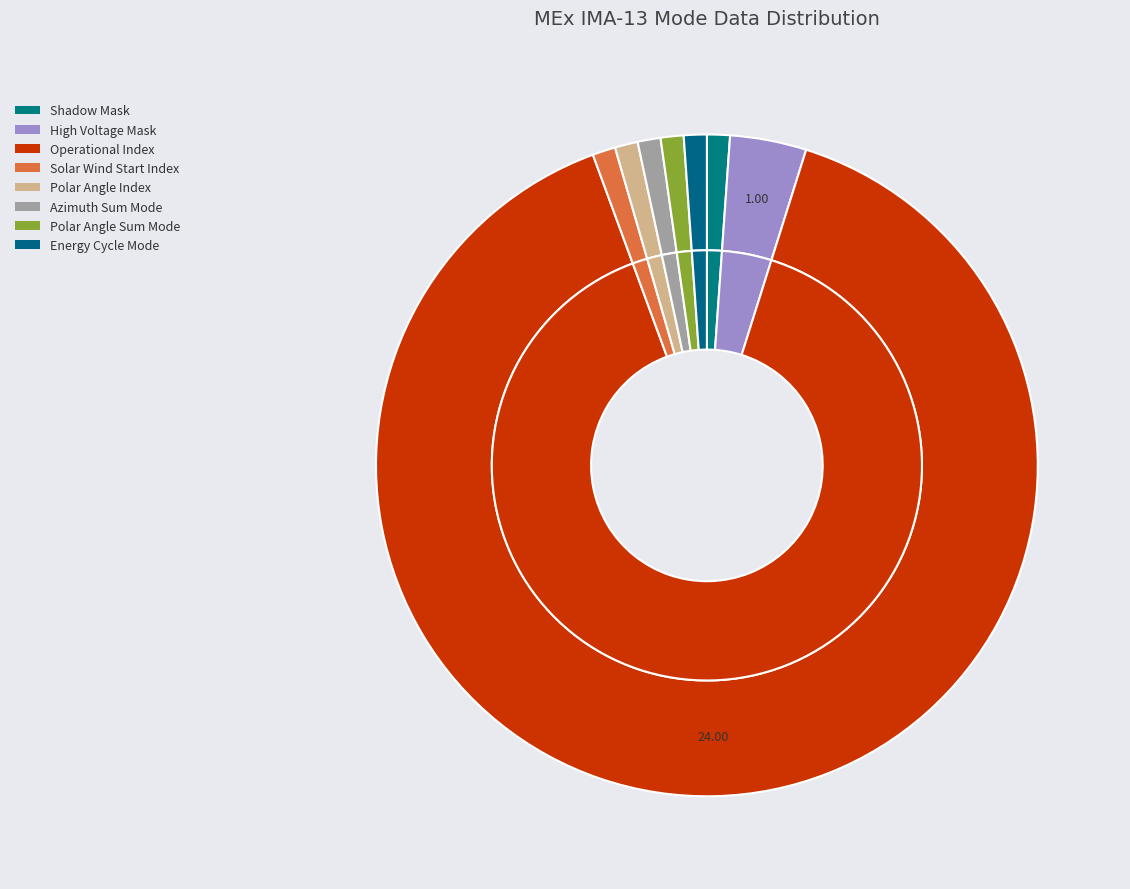

Which category has the smallest portion of the pie?

Shadow Mask